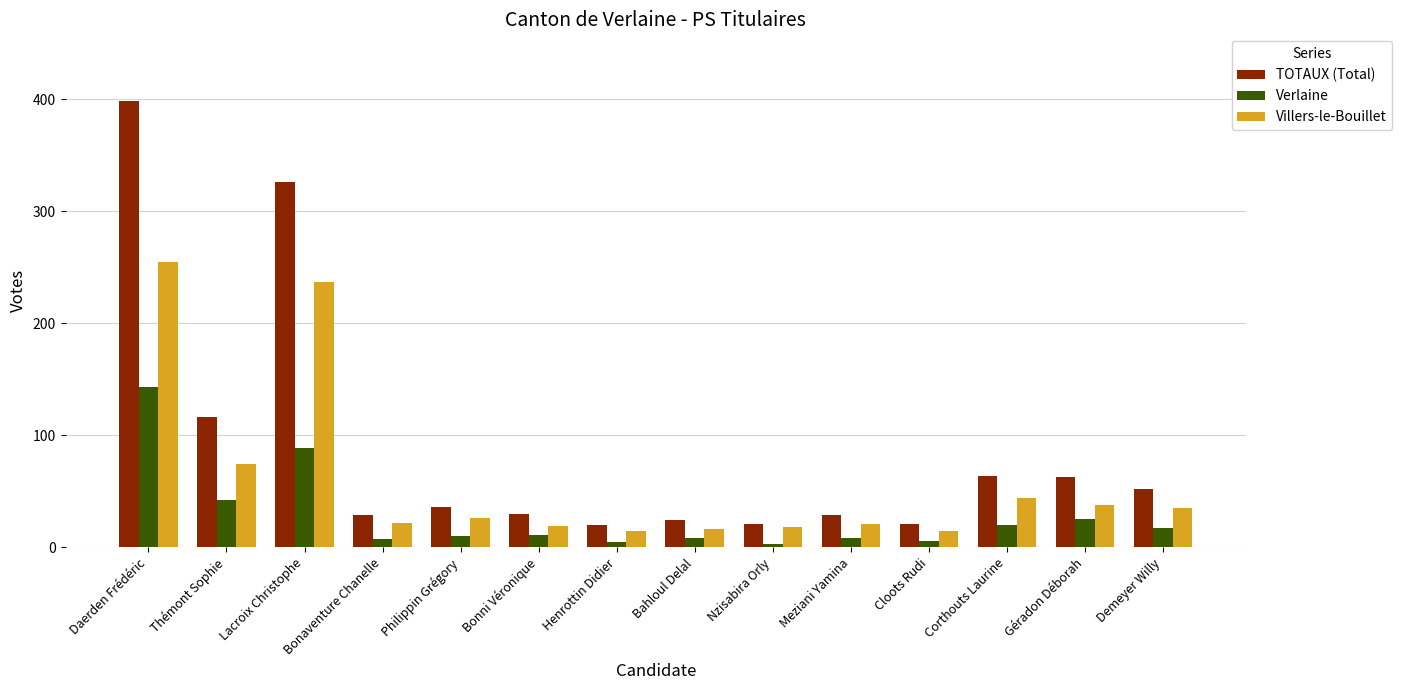

At which label is TOTAUX (Total) closest to 209?

Thémont Sophie